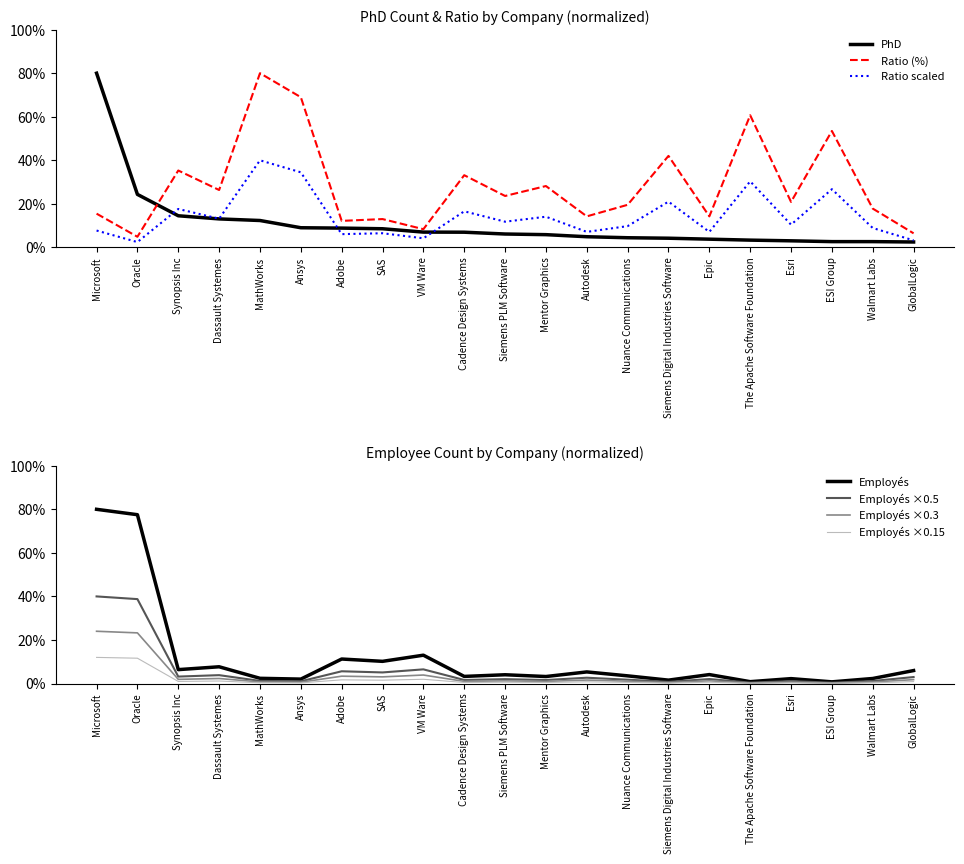

What is the difference between the maximum and second lowest values in the Employes_norm series?

23.7